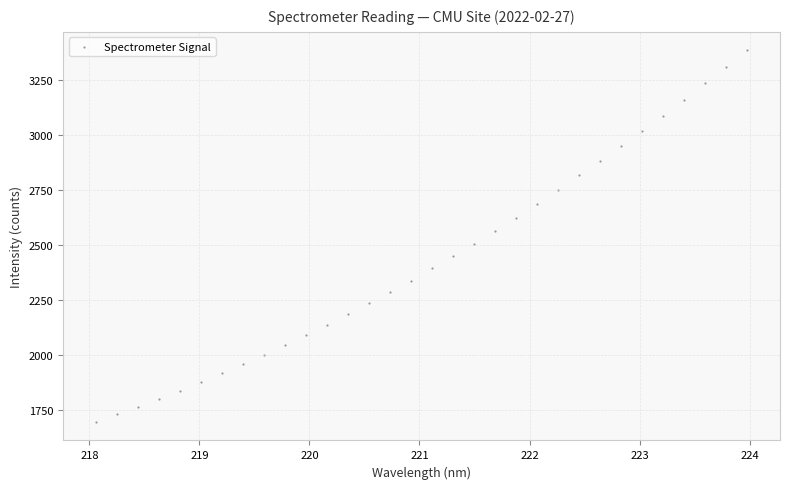

What is the range of Y values (max minus min)?

1690.5